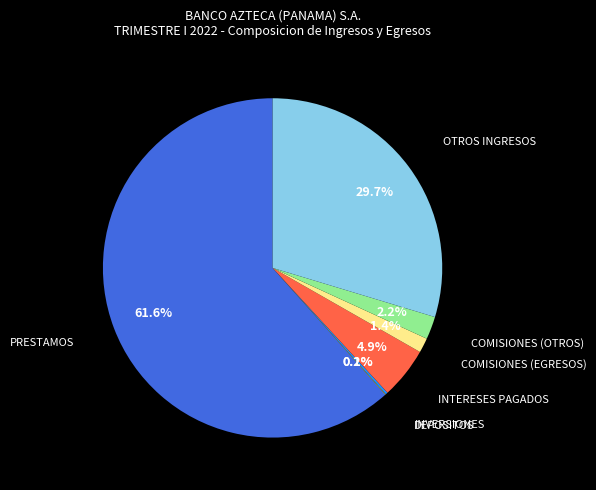

Which category has the biggest portion of the pie?

PRESTAMOS